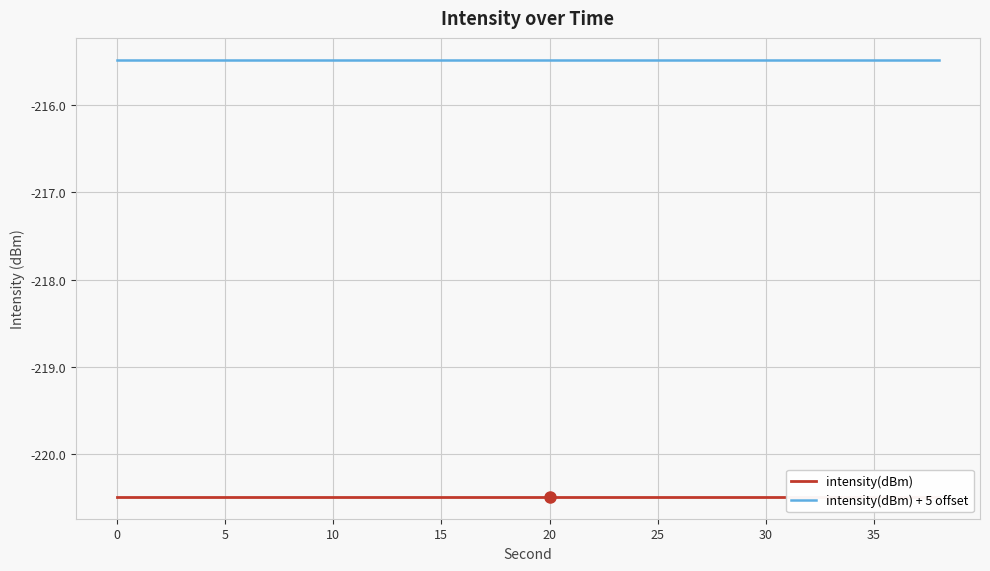

What is the label of the 9th point from the right?

11